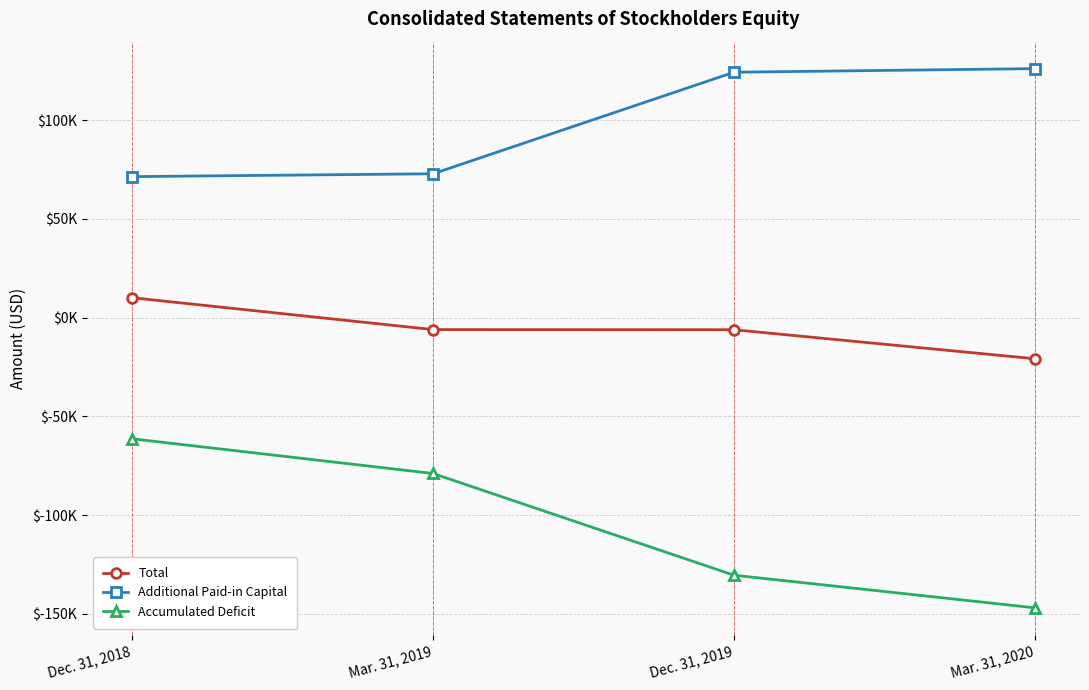

Is this an area chart (filled region under the line)?

No